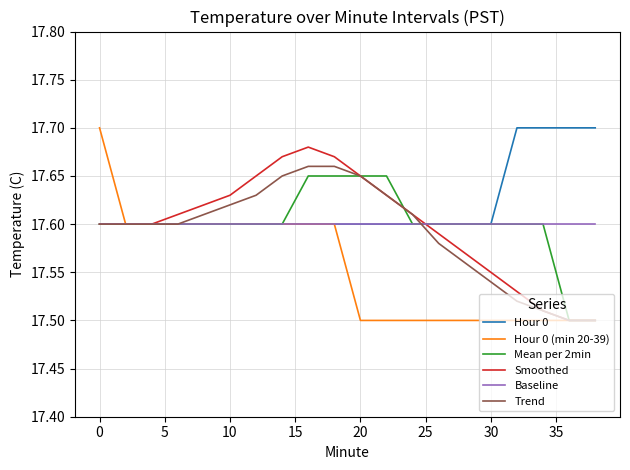

How many distinct data groups are displayed?

6